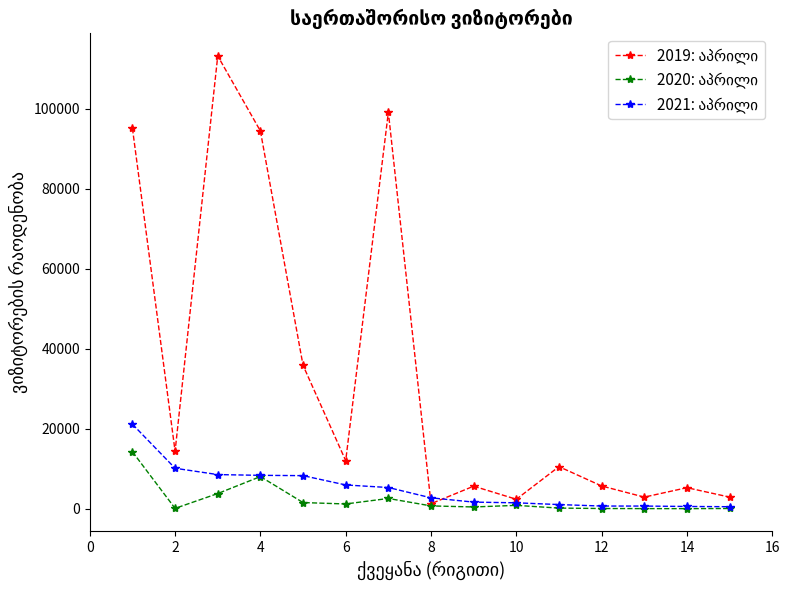

At how many categories does at least one series exceed 57595?

4